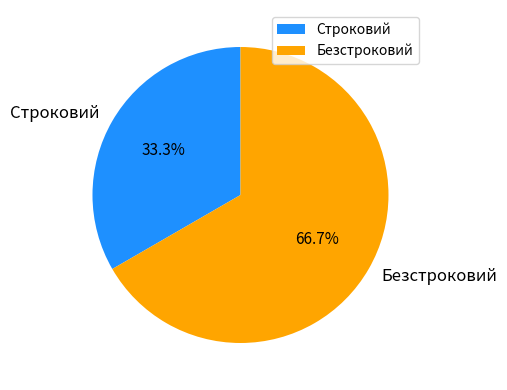

The Безстроковий slice represents 76% of the pie. True or false?

False